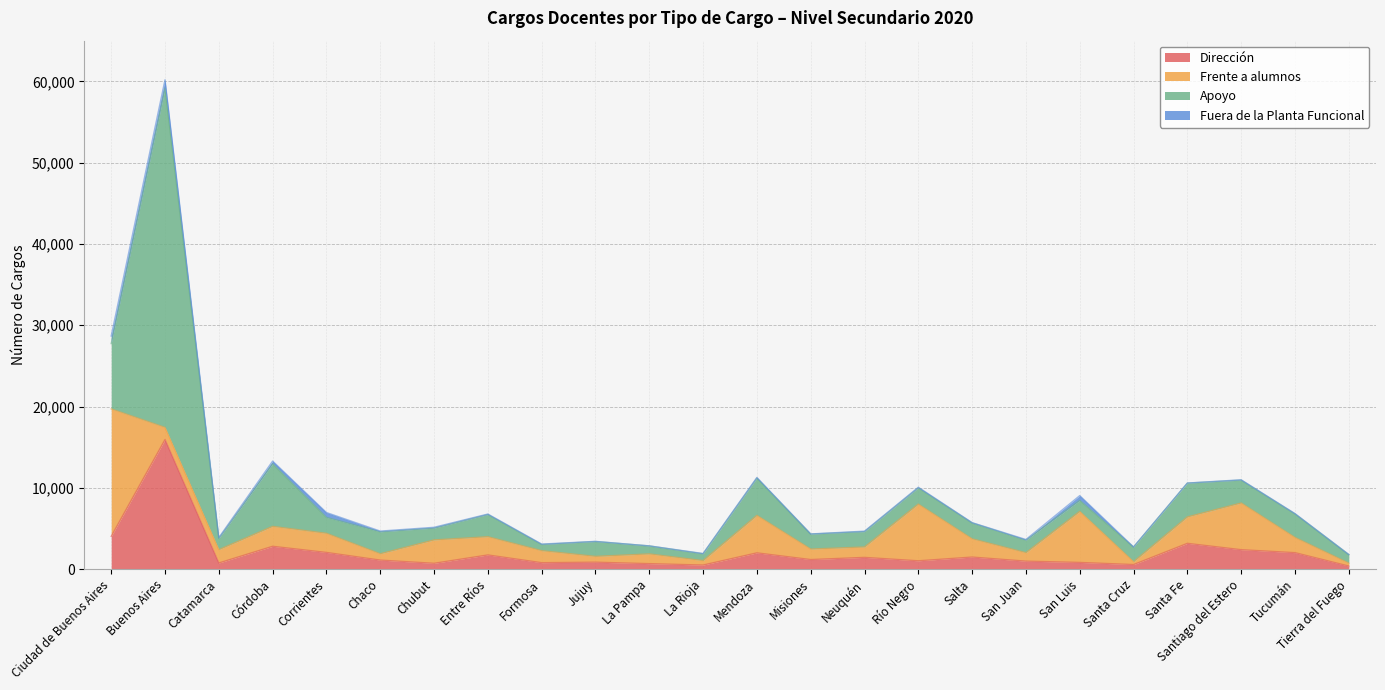

Which series changed the most between Chaco and Formosa?

Apoyo